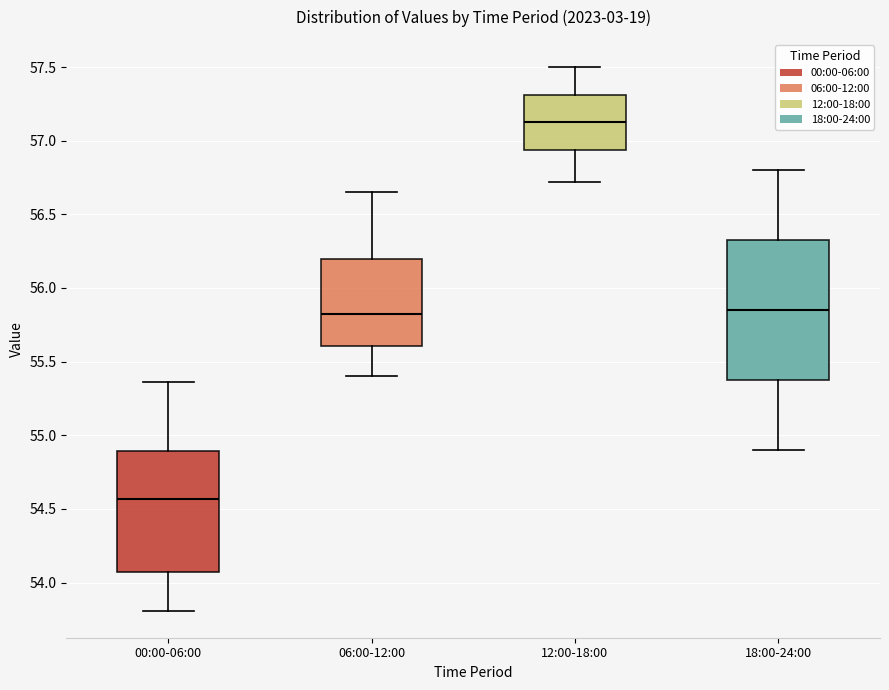

Comparing the boxes themselves (not the whiskers), which one is the tallest?

18:00-24:00